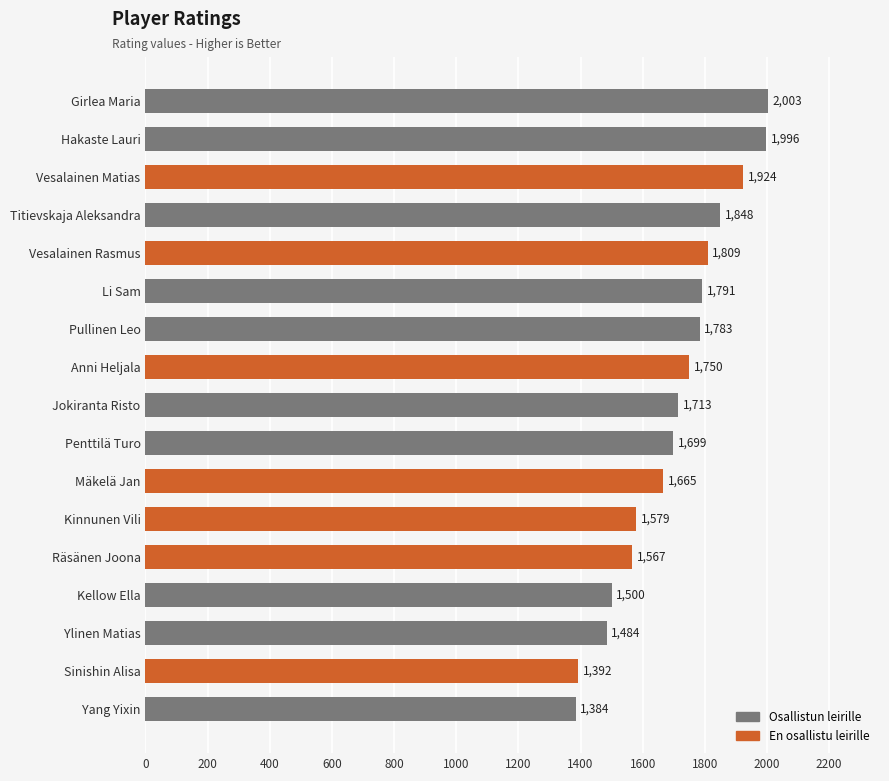

Reading top to bottom, what are all the values shown in this chart?

Girlea Maria=2003	Hakaste Lauri=1996	Vesalainen Matias=1924	Titievskaja Aleksandra=1848	Vesalainen Rasmus=1809	Li Sam=1791	Pullinen Leo=1783	Anni Heljala=1750	Jokiranta Risto=1713	Penttilä Turo=1699	Mäkelä Jan=1665	Kinnunen Vili=1579	Räsänen Joona=1567	Kellow Ella=1500	Ylinen Matias=1484	Sinishin Alisa=1392	Yang Yixin=1384